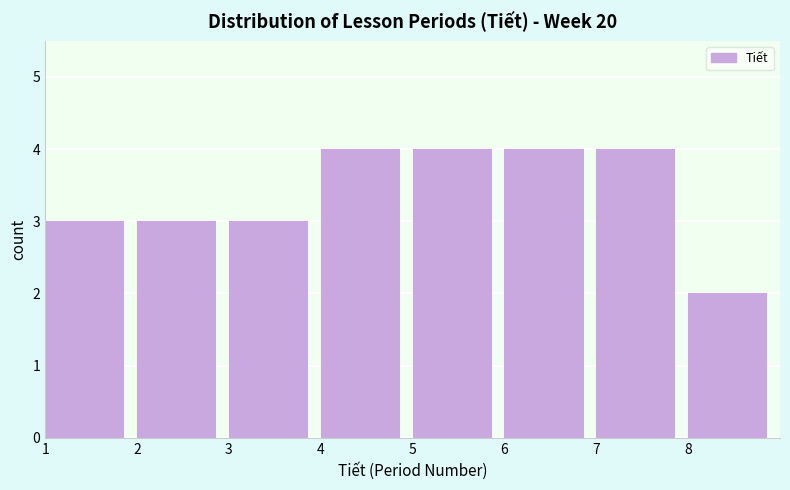

Reading left to right, list every bar in this chart as the range it spans on the x-axis followed by its height. The values are not printed on the chart, so give them approximately, as read against the axis.

1 to 2: 3
2 to 3: 3
3 to 4: 3
4 to 5: 4
5 to 6: 4
6 to 7: 4
7 to 8: 4
8 to 9: 2